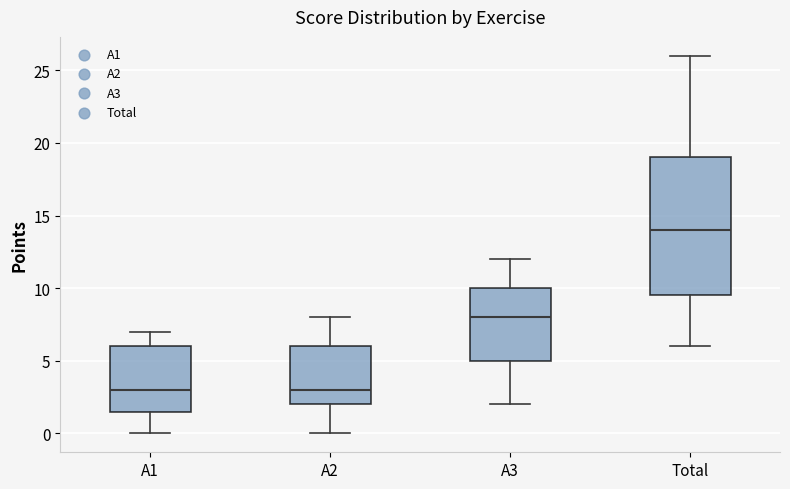

Reading left to right, read every box against the y-axis: the position of its median line, the range the box covers, and the ends of its whiskers. The values are not printed on the chart, so give them approximately, as read against the axis.

A1: median 3.0, box 1.5 to 6.0, whiskers 0.0 to 7.0
A2: median 3.0, box 2.0 to 6.0, whiskers 0.0 to 8.0
A3: median 8.0, box 5.0 to 10.0, whiskers 2.0 to 12.0
Total: median 14.0, box 9.5 to 19.0, whiskers 6.0 to 26.0